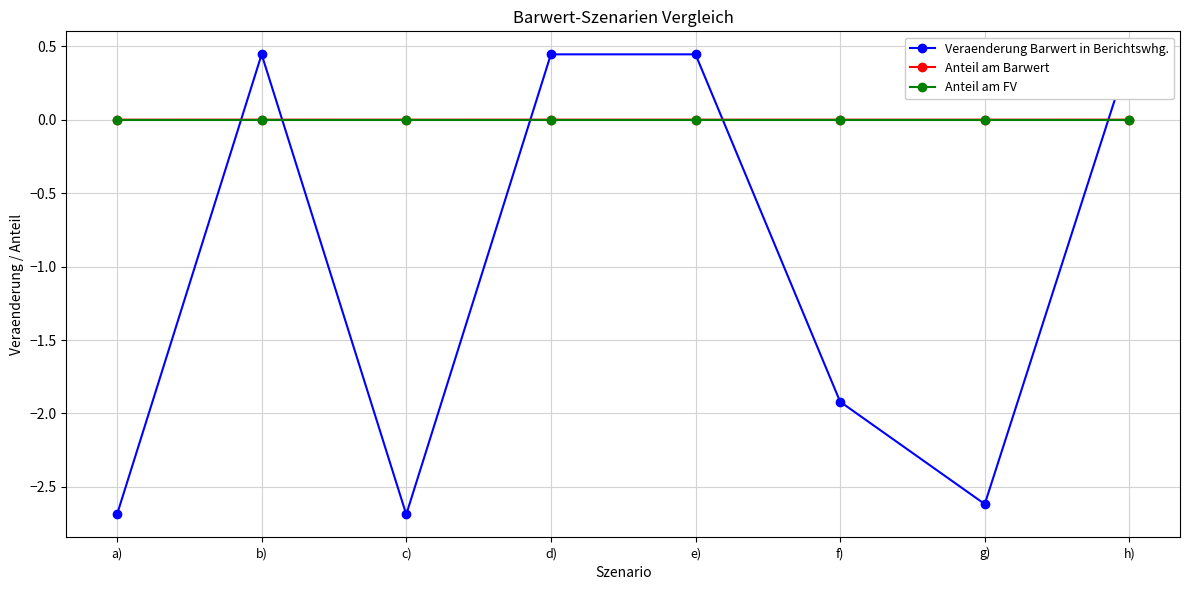

What are all the series names shown in the legend?

Veraenderung Barwert in Berichtswhg., Anteil am Barwert, Anteil am FV